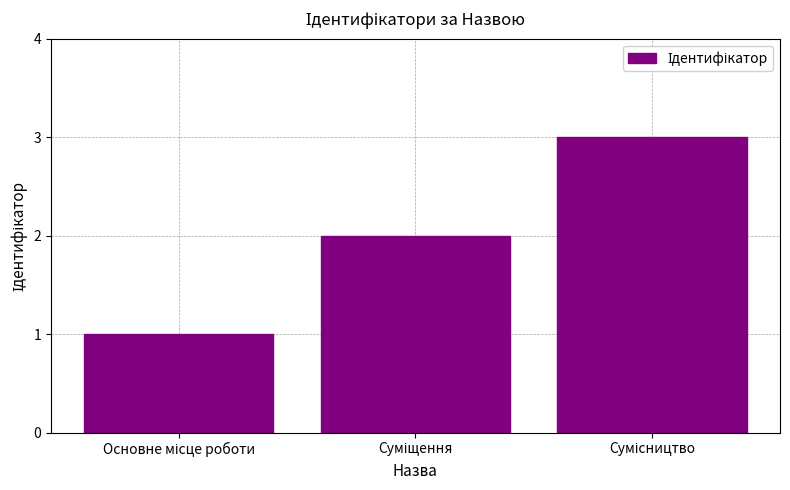

What is the greatest value displayed?

3